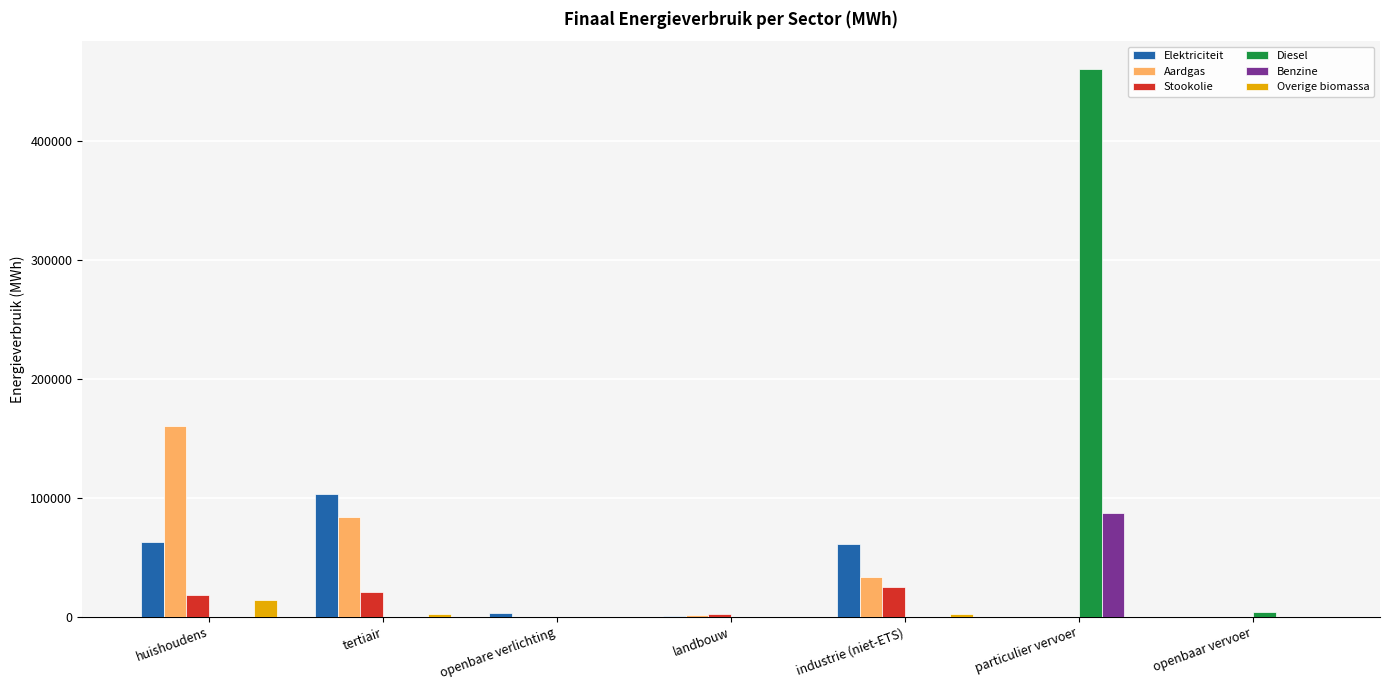

At which category is the sum across all series the highest?

particulier vervoer